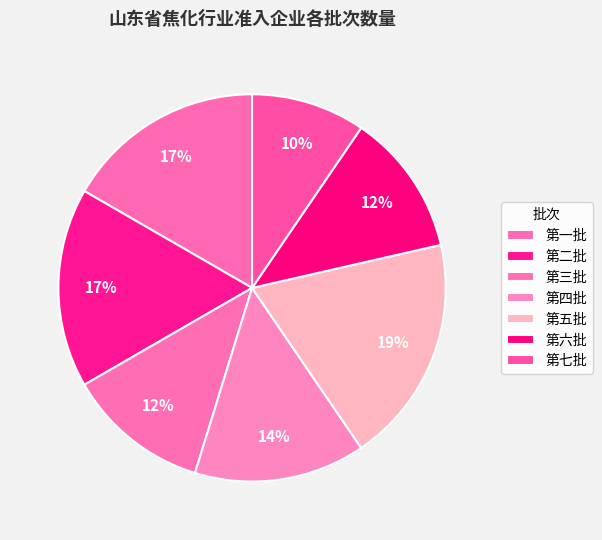

Count the number of slices in the pie.

7